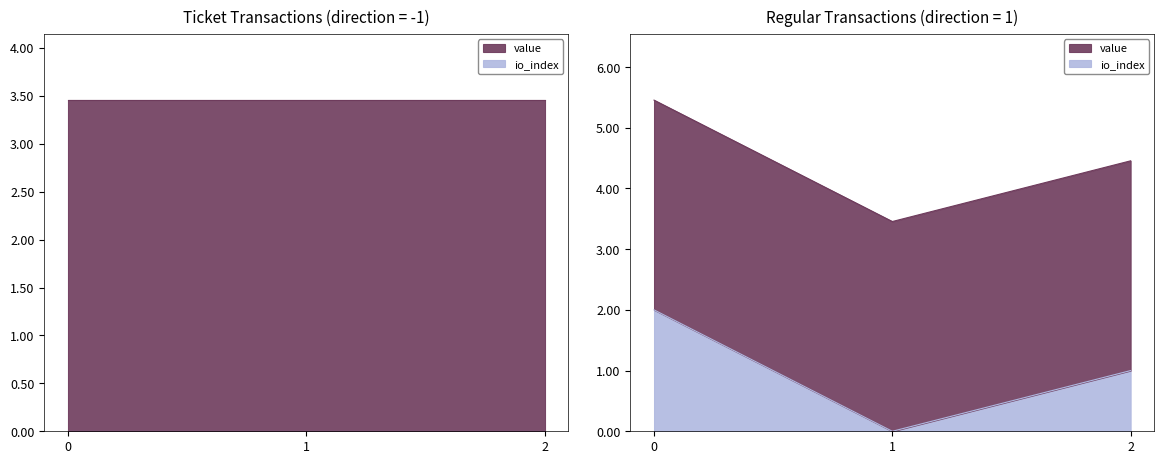

List the labels in order of io_index value, smallest first.

-1, -1, -1, 1, 1, 1